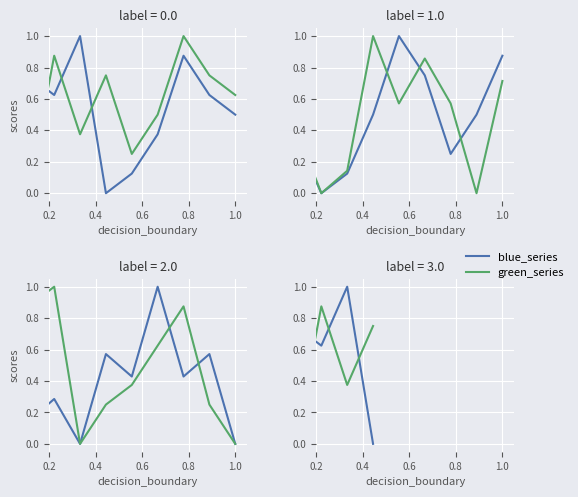

Between 0.6 and 0.8, which series saw the biggest shift?

blue_series